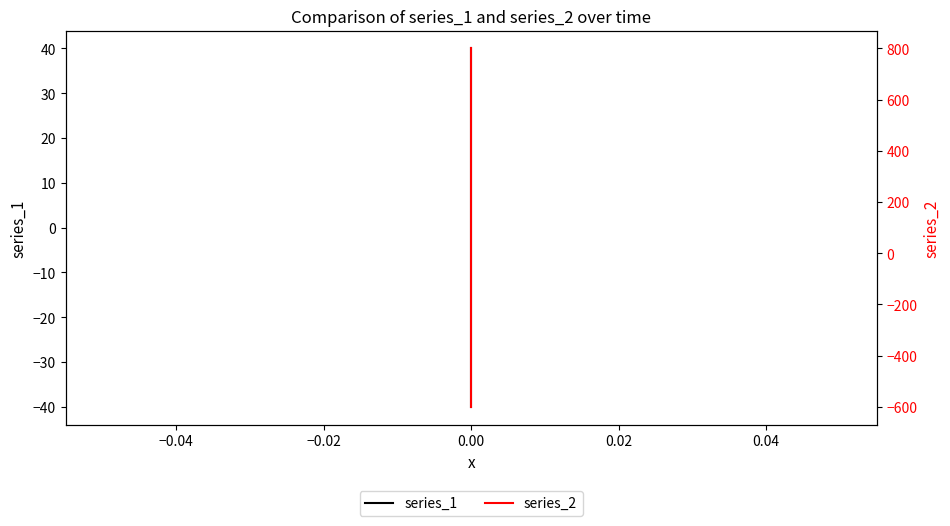

How many series_2 values are between -600 and 800?

2